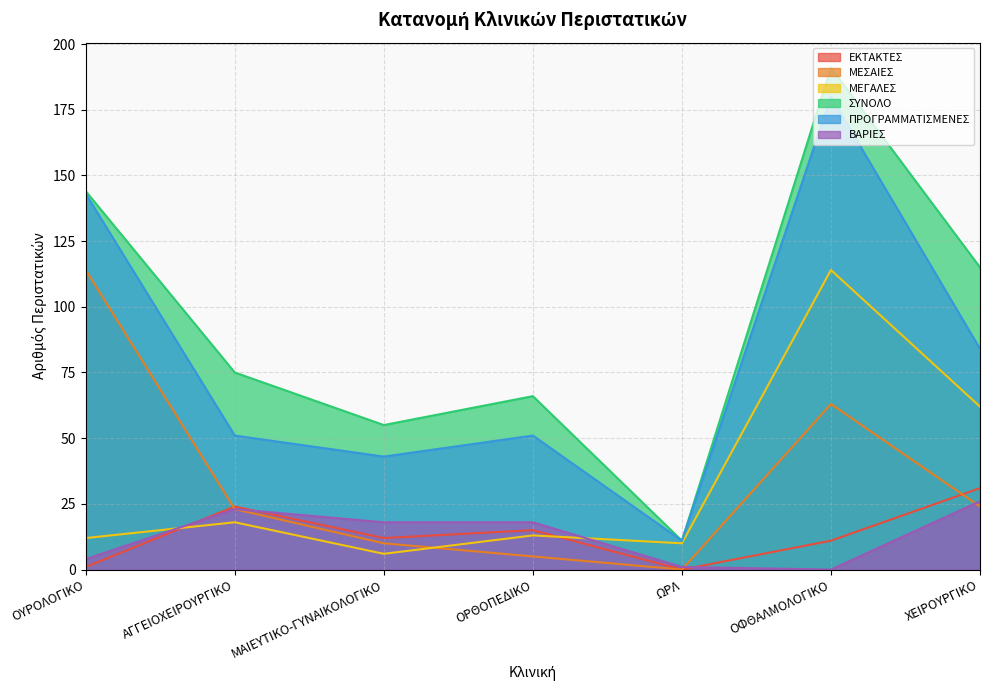

At how many categories does at least one series exceed 137?

2